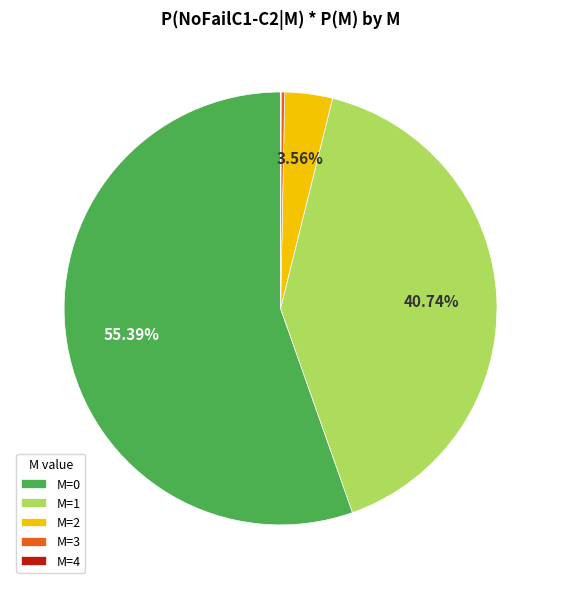

Which has a higher value, M=2 or M=1?

M=1